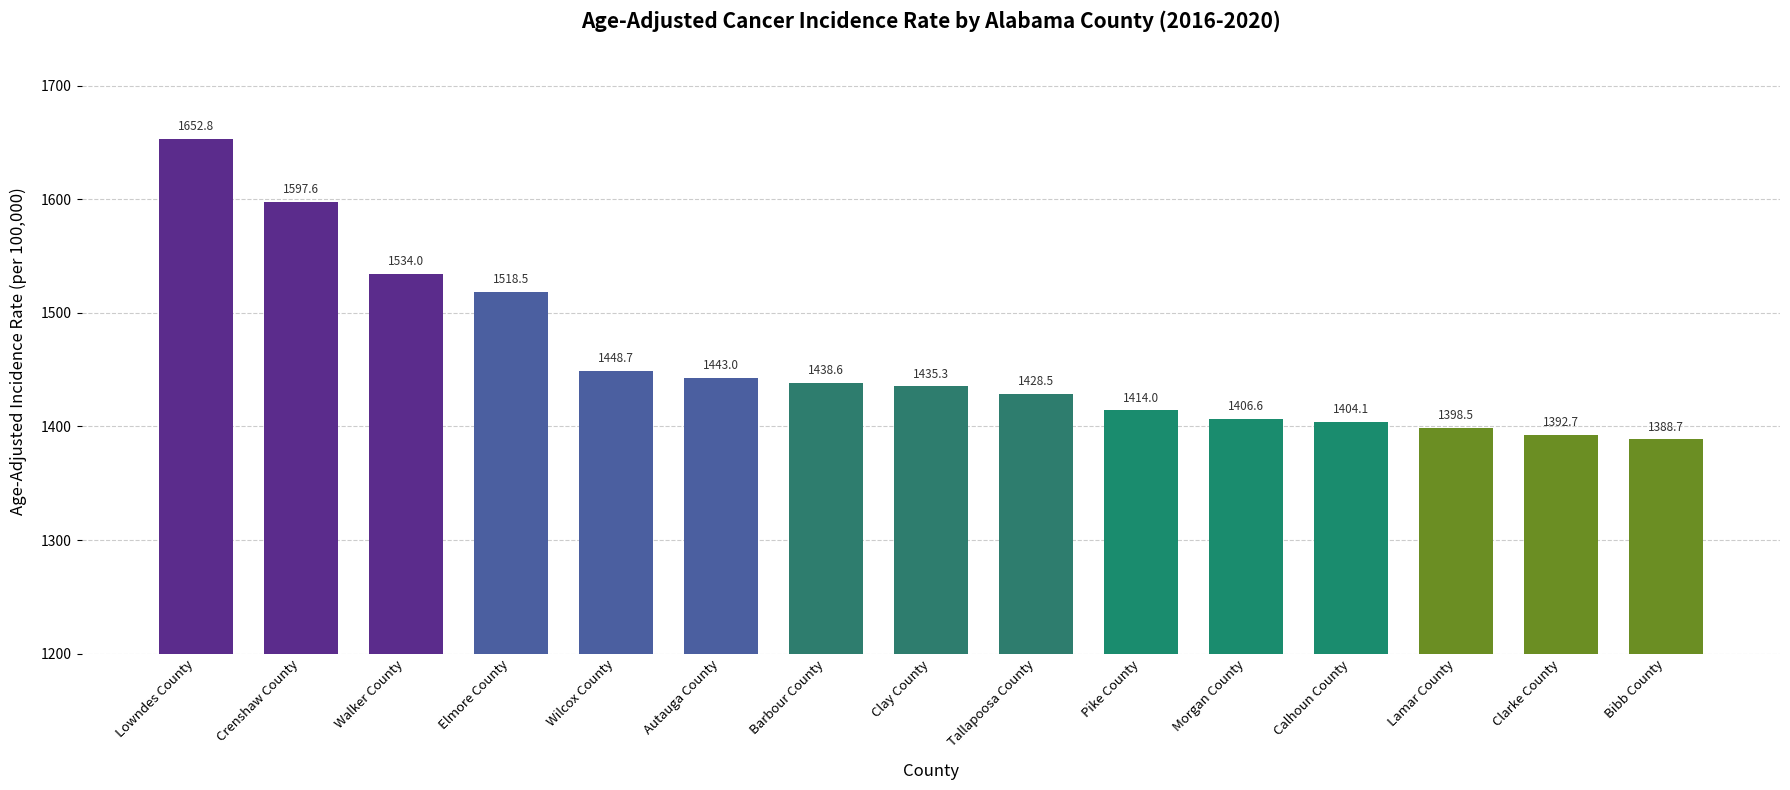

The value at Autauga County is 1443.0. True or false?

True